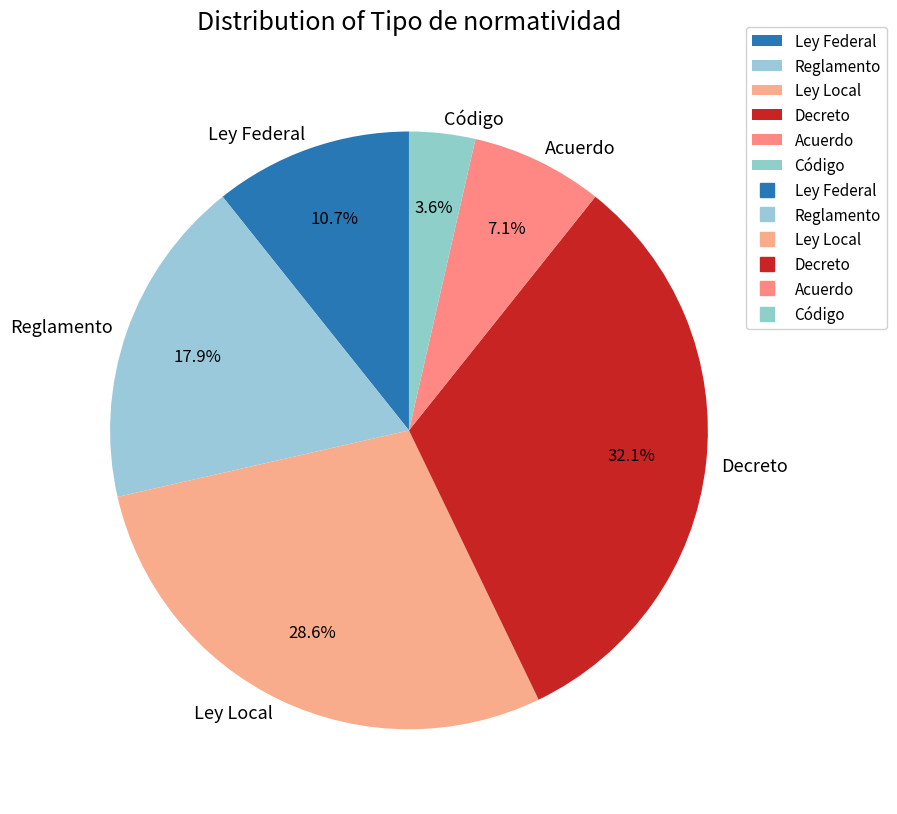

Combined, do Ley Federal and Ley Local account for over 50%?

No